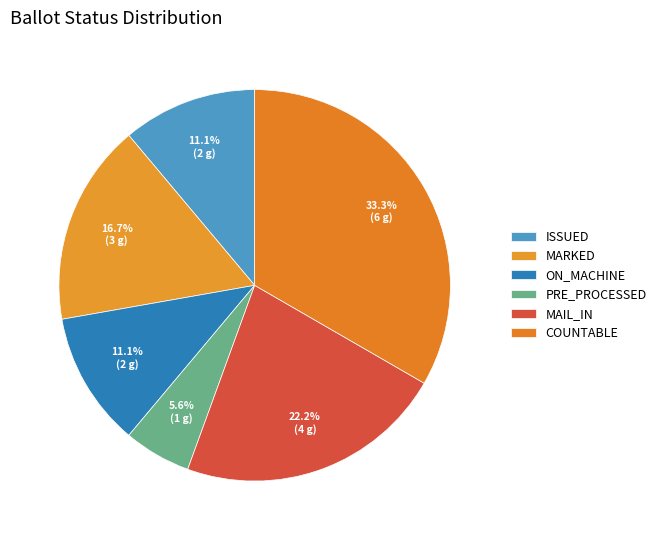

Is there a majority slice in this chart?

No